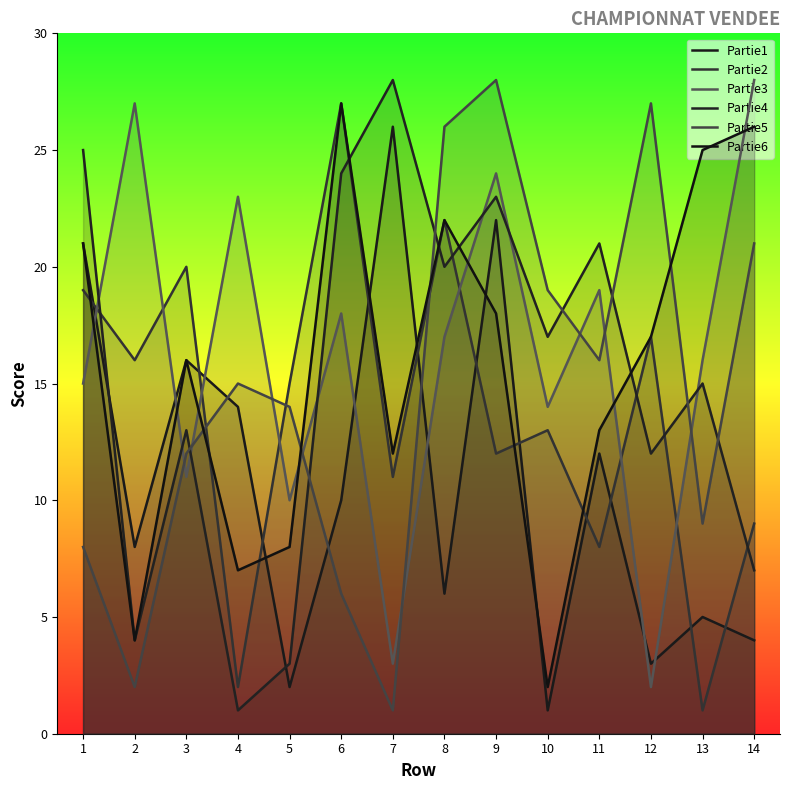

The Partie2 series shows 8 at 11. True or false?

True